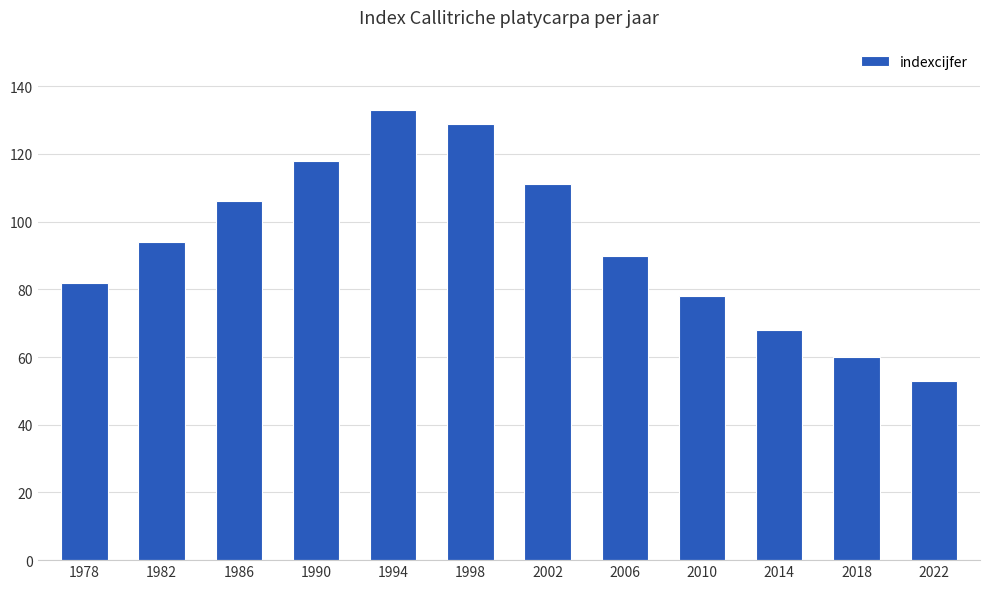

Which label corresponds to the largest value in the chart?

1994